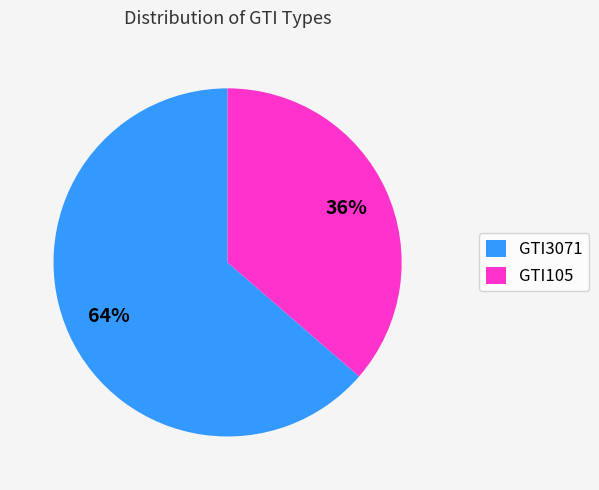

How many segments does this pie chart have?

2